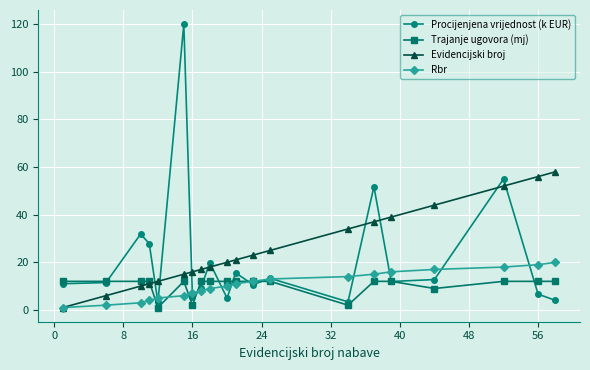

What is the value of the Evidencijski broj point at the 18th from the left?

52.0